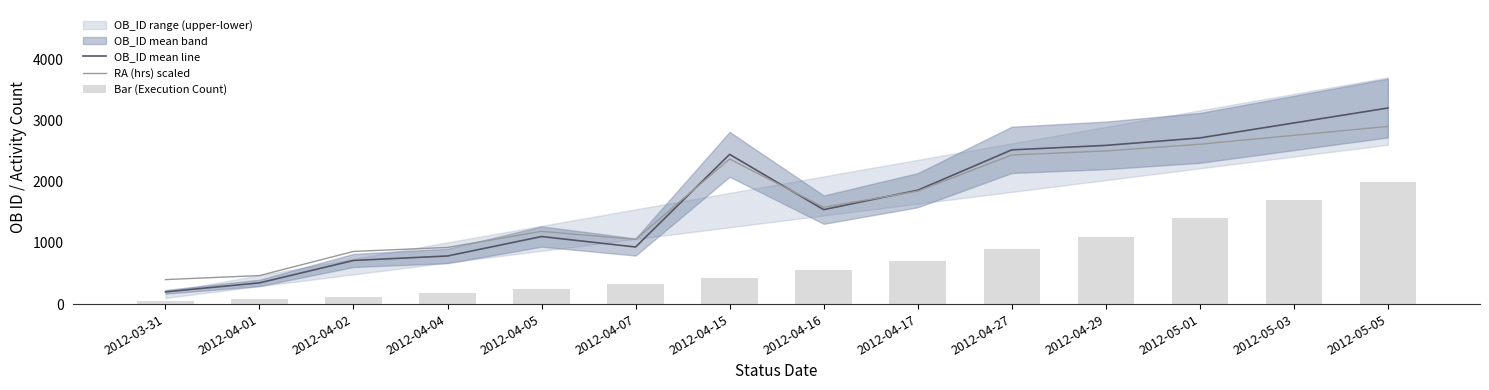

Rank the series at 2012-04-01 from highest to lowest value.

RA (hrs) scaled, OB_ID mean line, Bar (Execution Count)